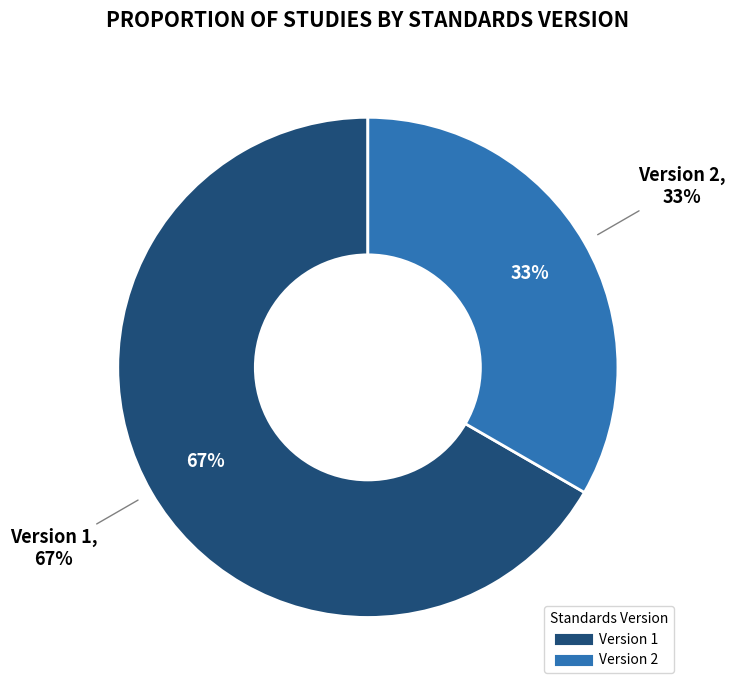

Count the number of slices in the pie.

3